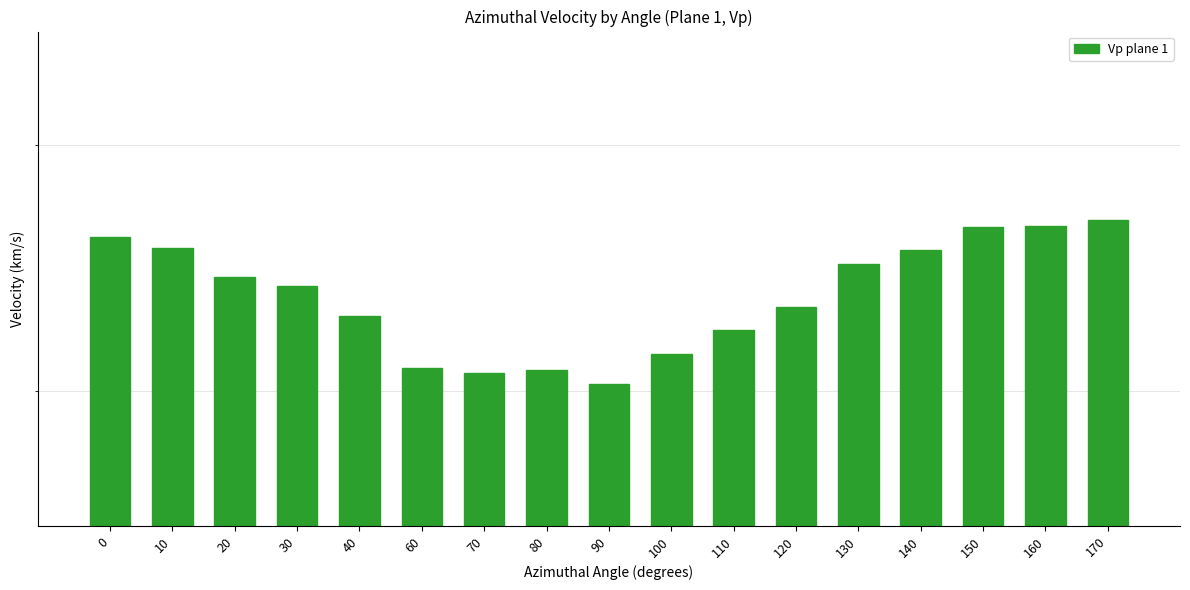

List the labels in order of value, smallest first.

90, 70, 80, 60, 100, 110, 40, 120, 30, 20, 130, 140, 10, 0, 150, 160, 170